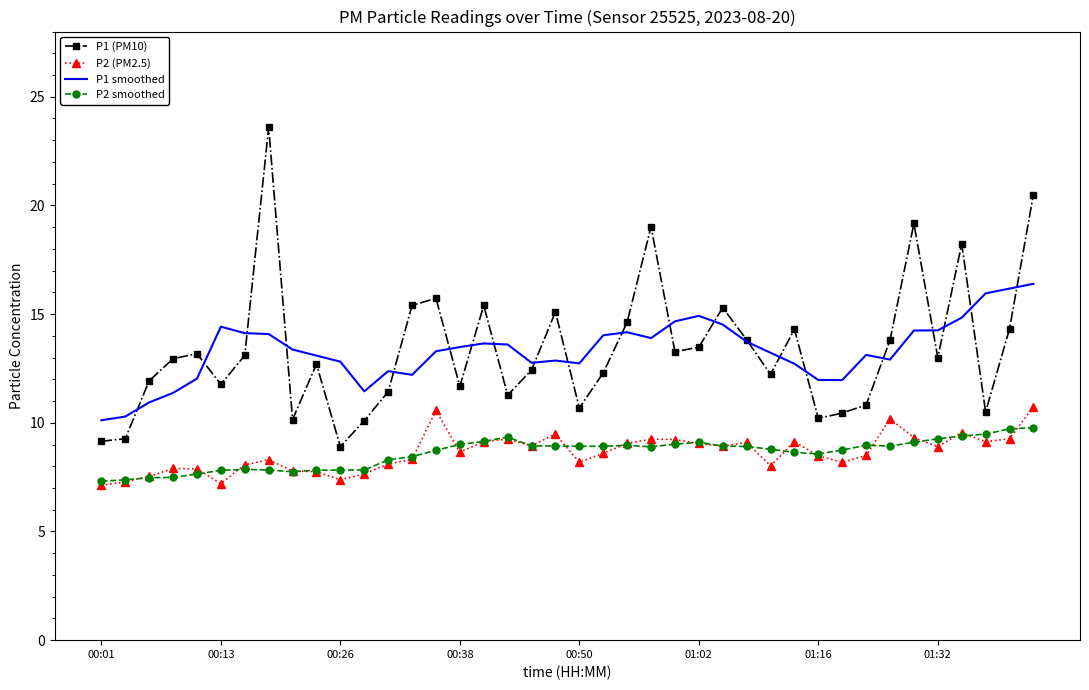

True or false: P2 smoothed and P1 (PM10) intersect in this chart.

False